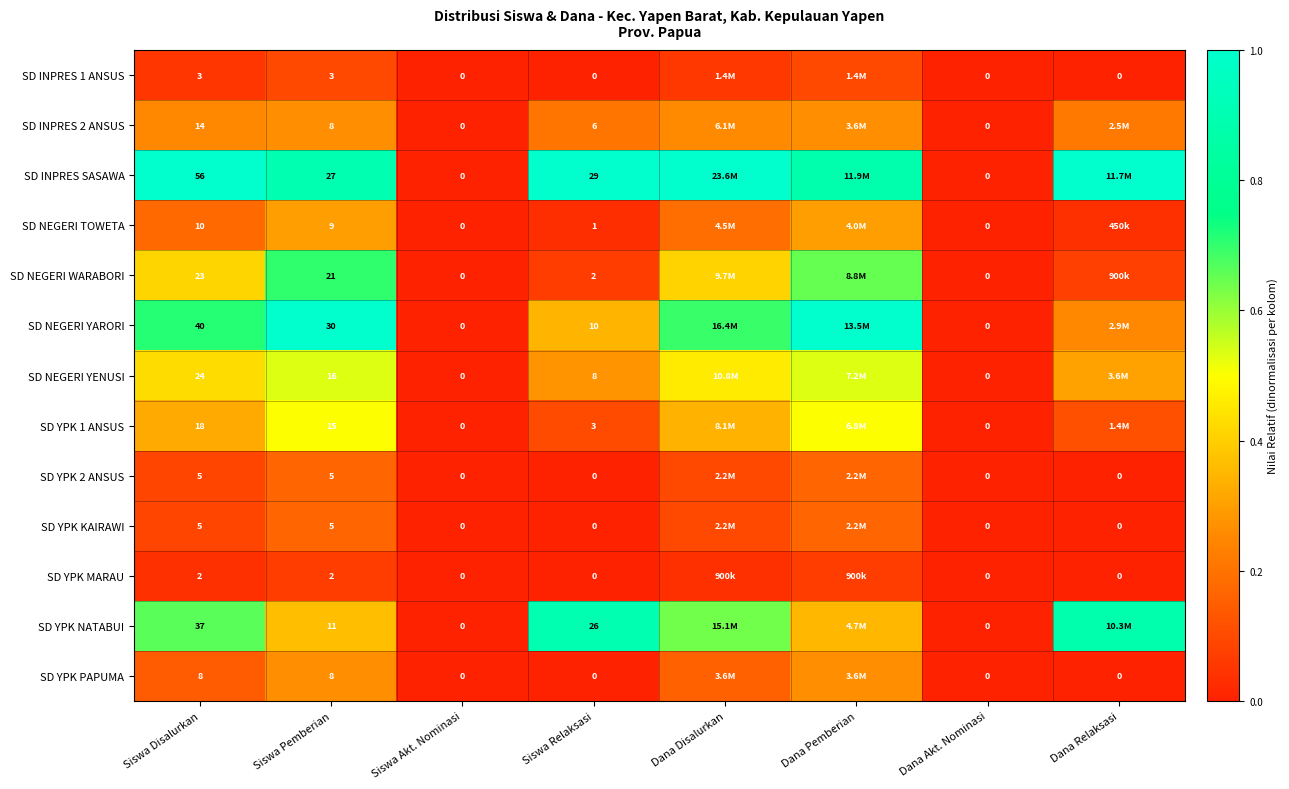

Between Siswa Relaksasi and Dana Akt. Nominasi, which series saw the biggest shift?

SD INPRES SASAWA